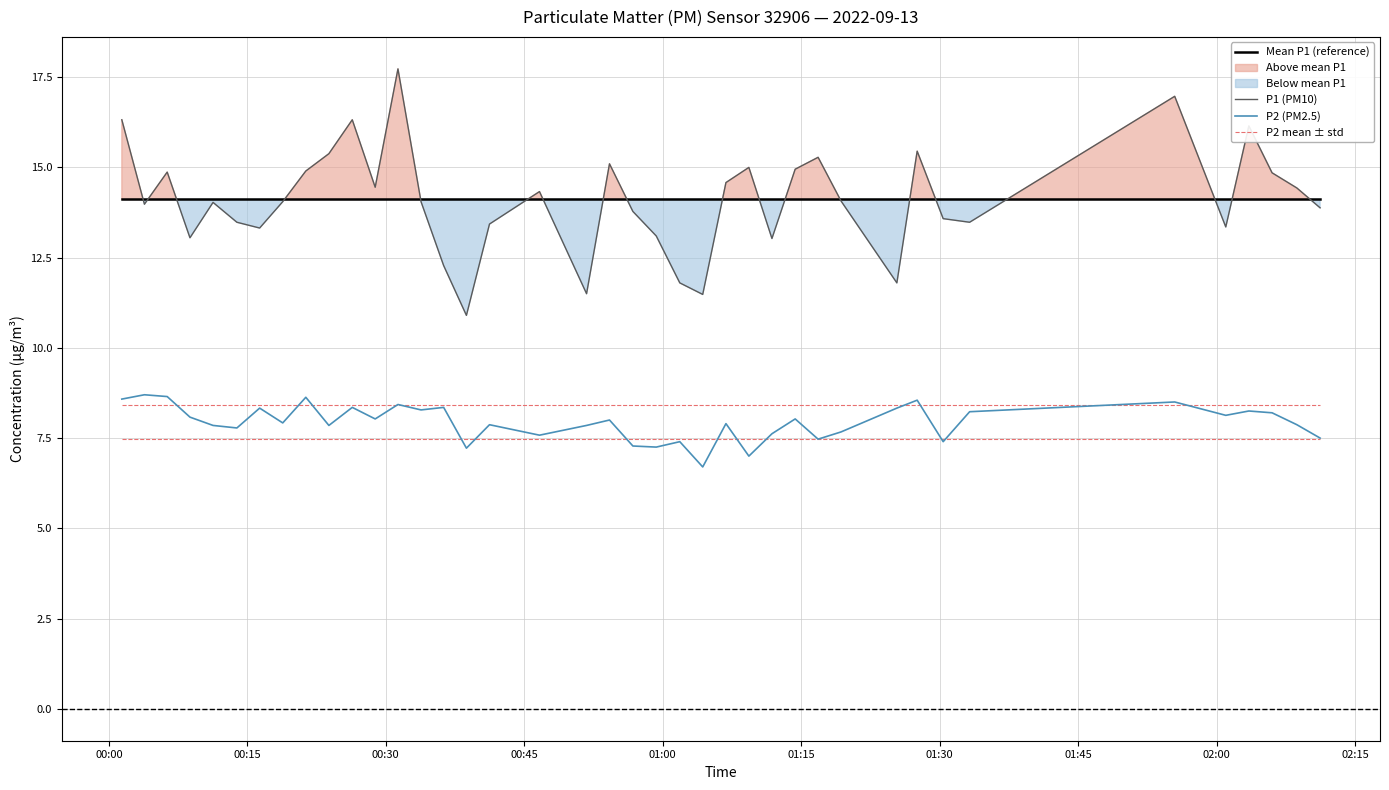

Which series has the largest range (max minus min)?

P1 (PM10)